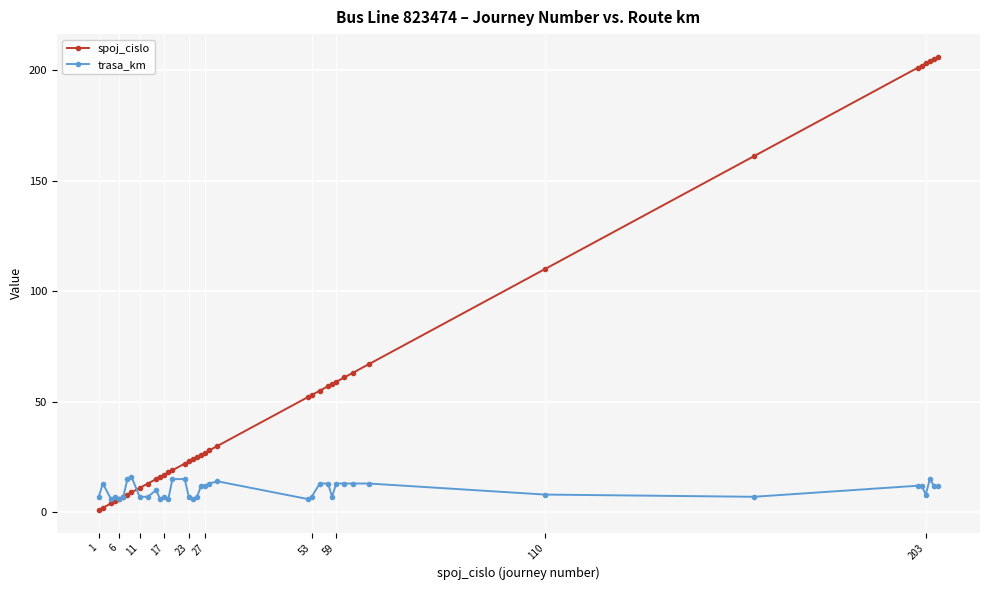

How many lines are shown in the chart?

2